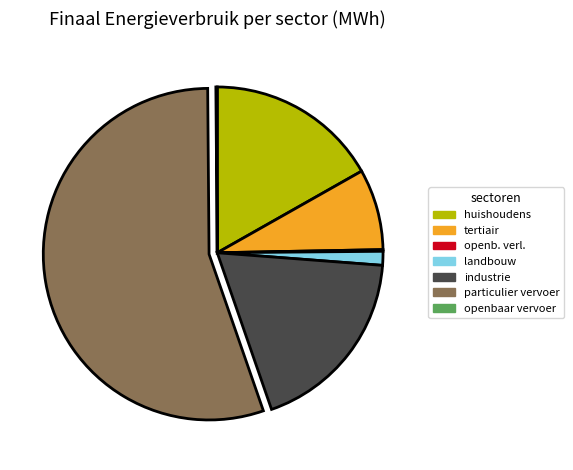

Is there any slice that represents more than half of the pie?

Yes